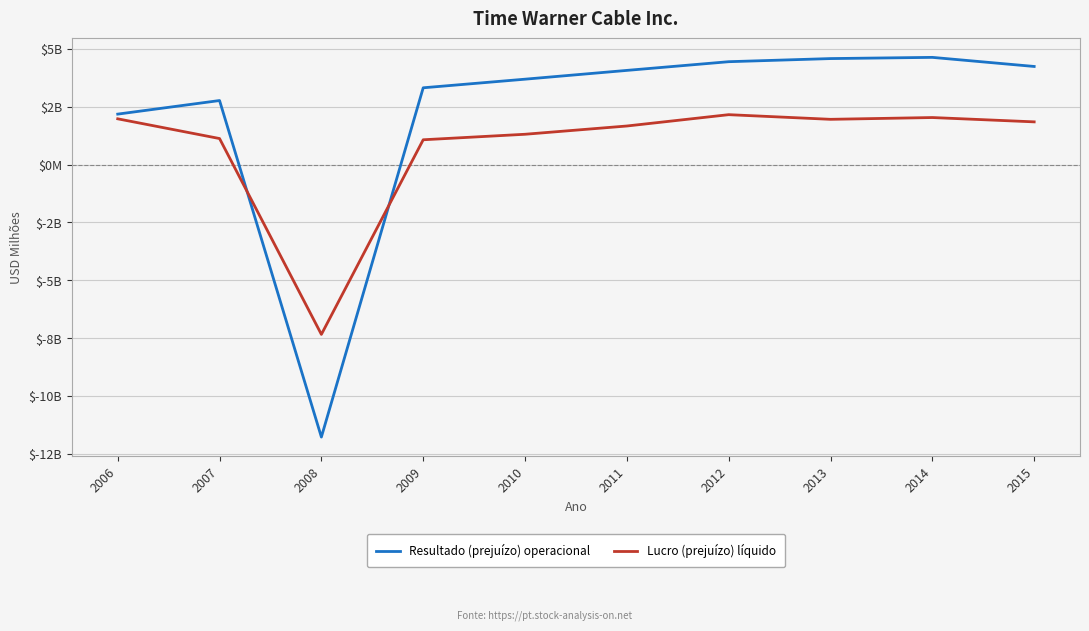

Between 2009 and 2013, which series saw the biggest shift?

Resultado (prejuízo) operacional